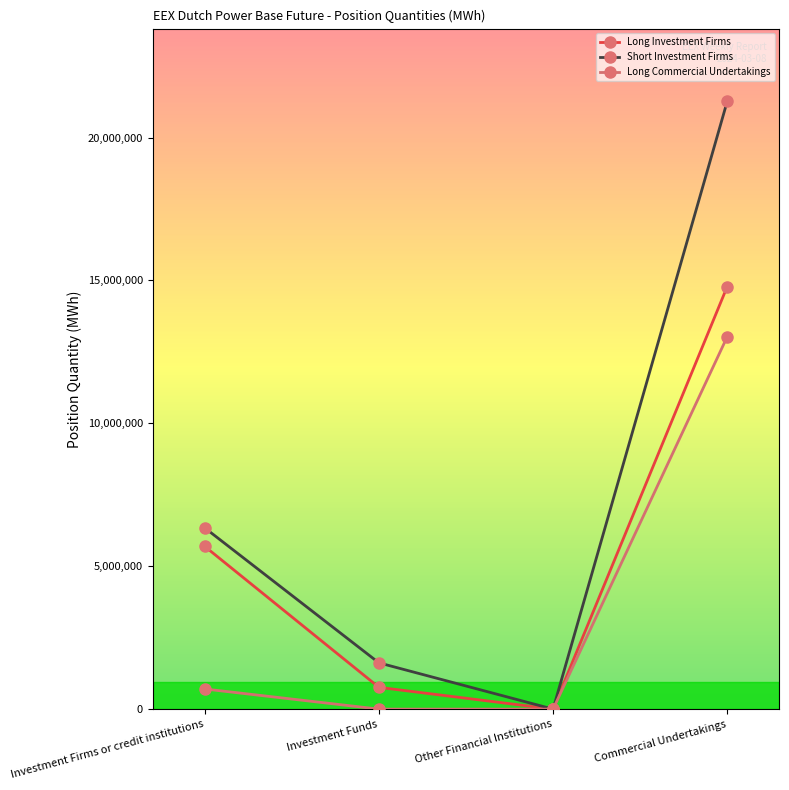

Which series has the largest total across all categories?

Short Investment Firms